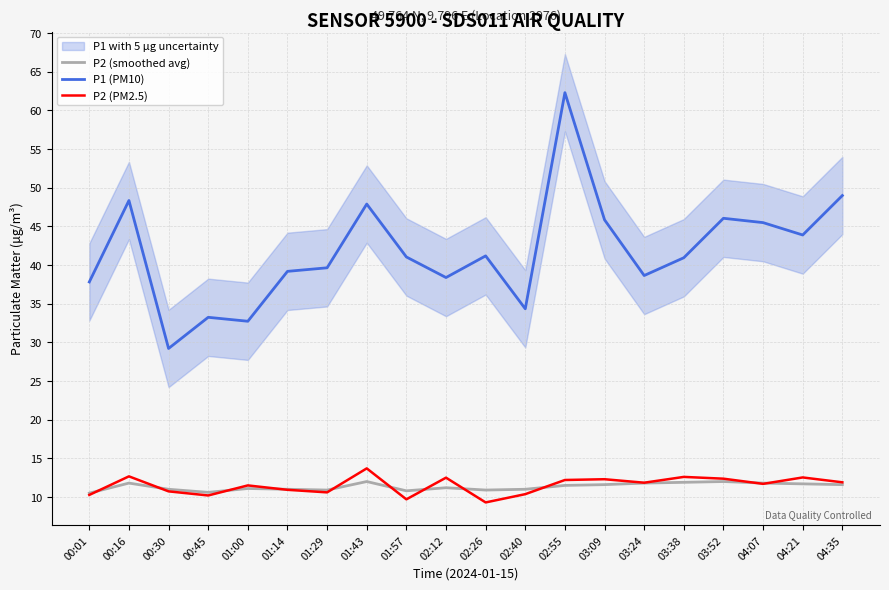

At which category does P2 (PM2.5) reach its first local peak?

00:16